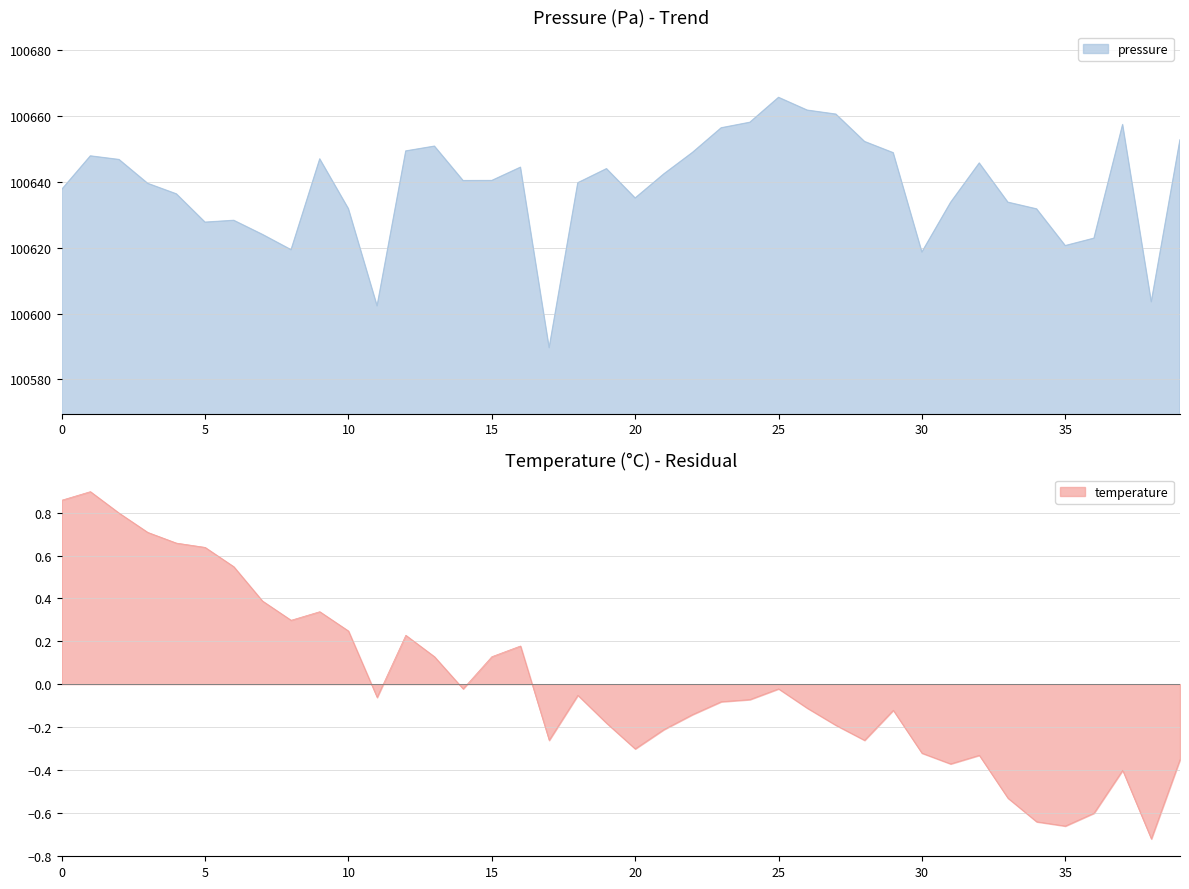

What is the lowest value of the pressure series?

100589.6